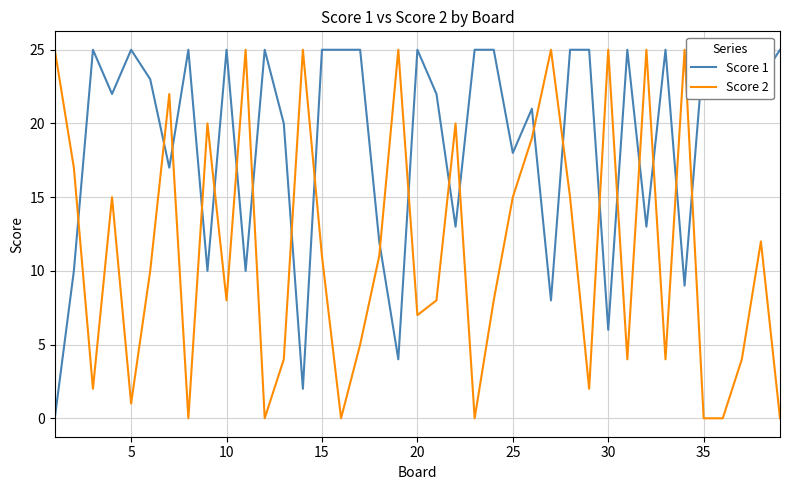

How many times do Score 1 and Score 2 cross each other?

21